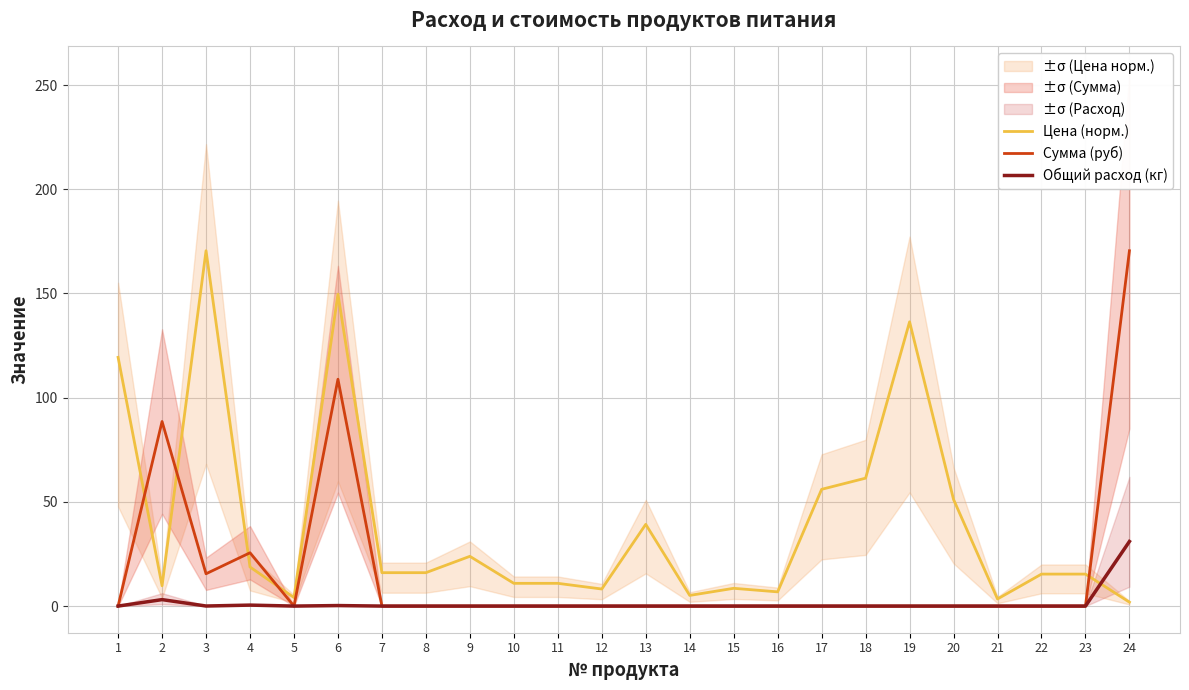

What is the difference between the maximum and second lowest values in the Общий расход (кг) series?

31.0